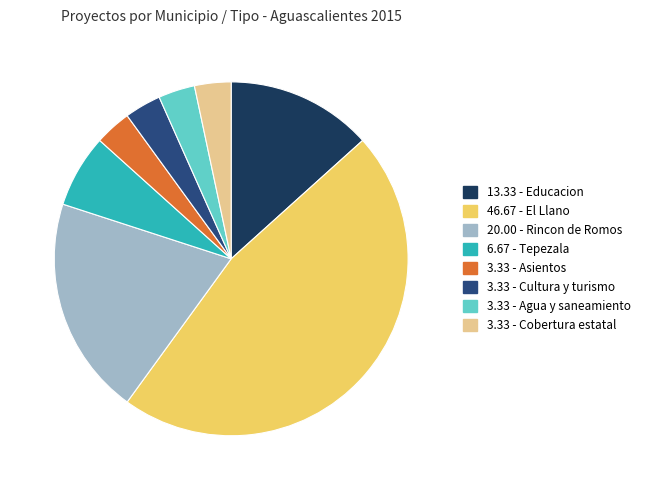

Count the number of slices in the pie.

8